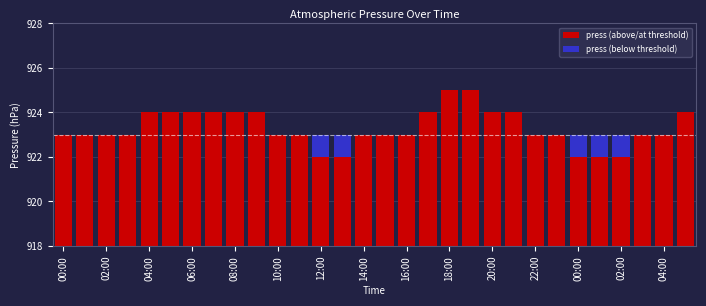

True or false: press (above/at threshold) has a value of 7 at 19.

True